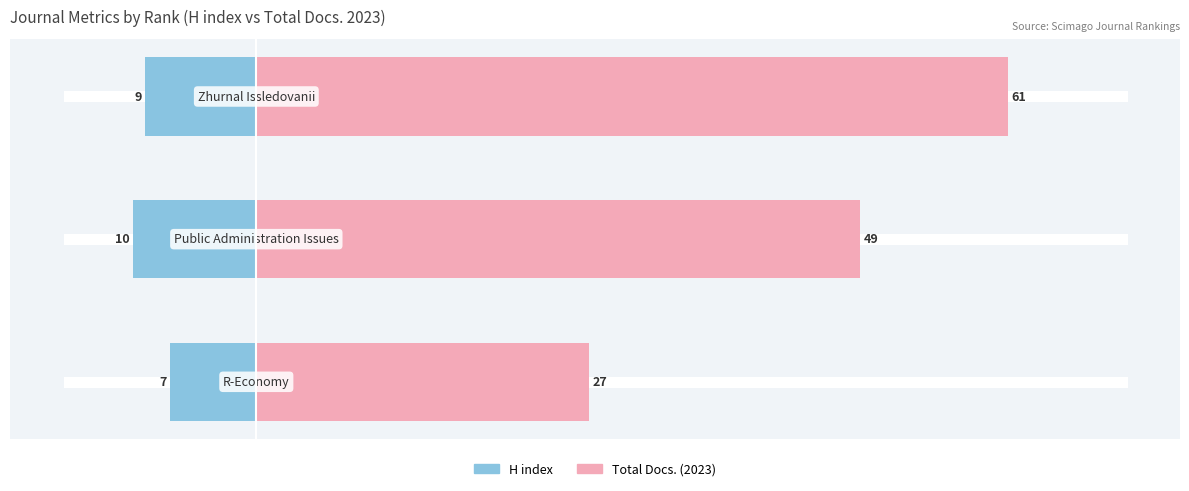

What is the value of the Total Docs. (2023) bar at the 1st from the left?

27